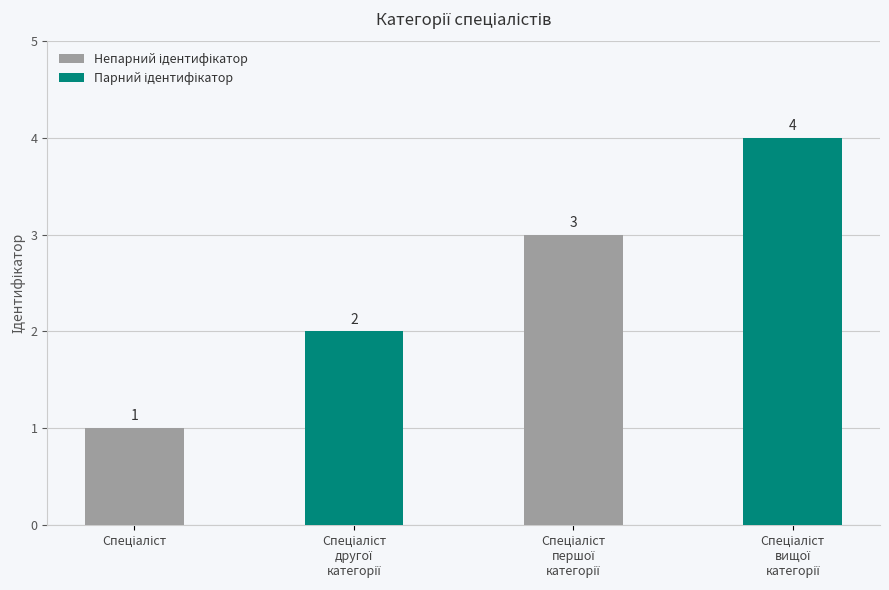

What is the value of the 1st bar from the left?

1